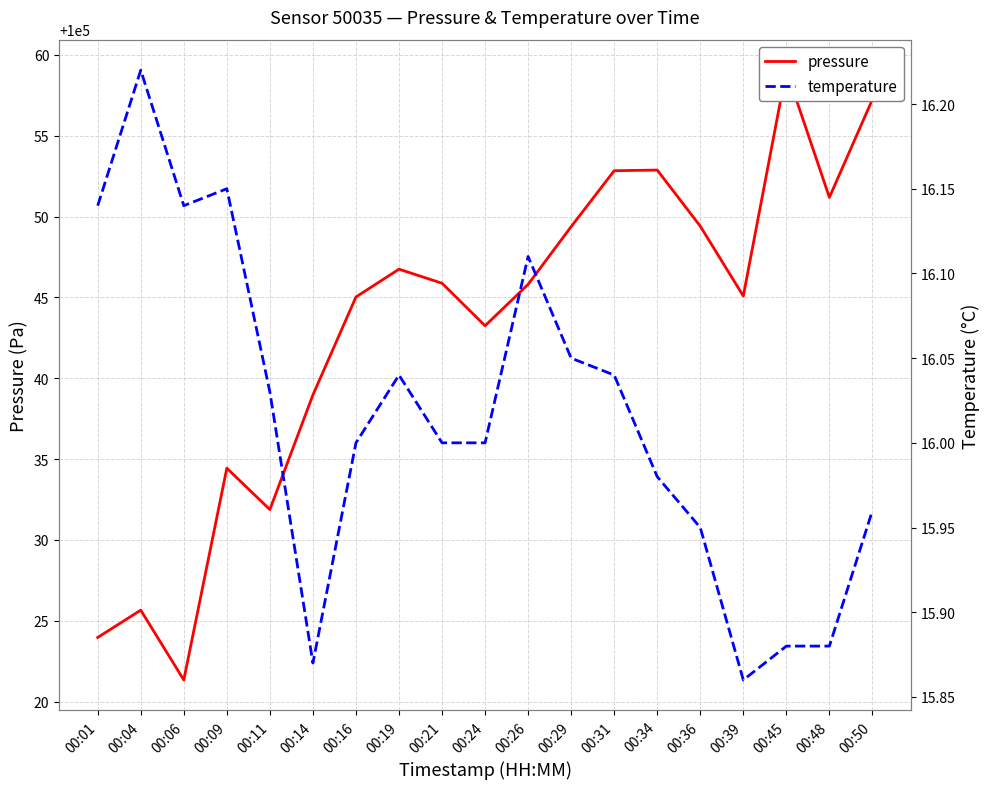

True or false: temperature and pressure intersect in this chart.

False